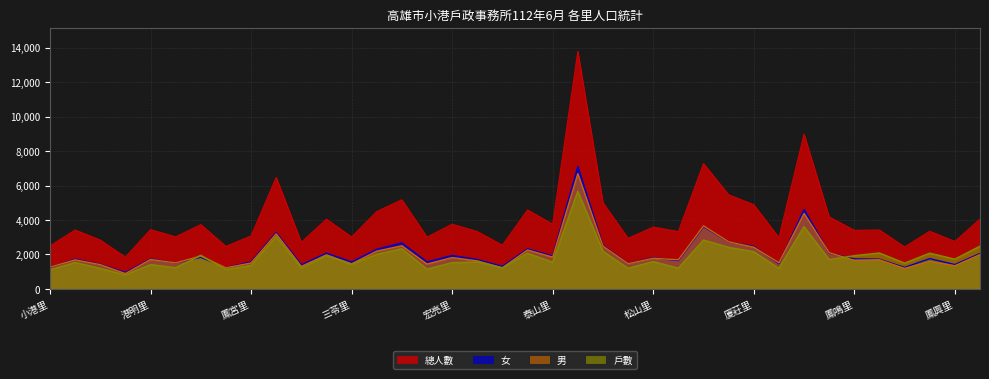

What is the sum of all 女 values?

78674